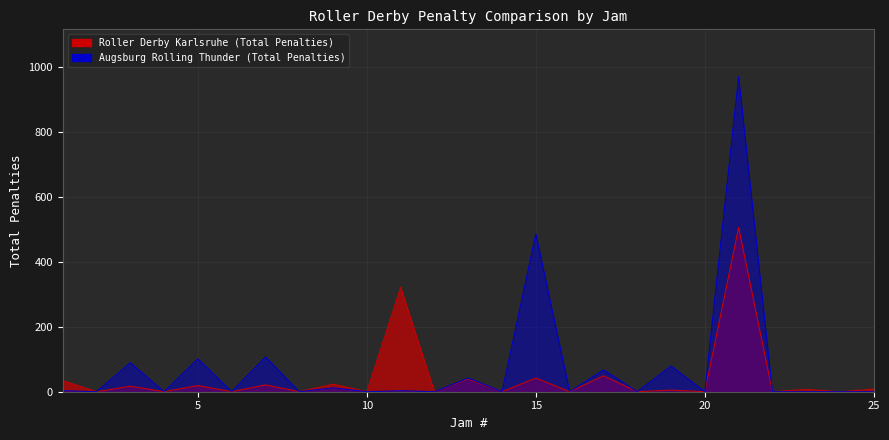

Reading left to right, list all the values displayed in this chart.

Roller Derby Karlsruhe (Total Penalties): 34	0	17	0	19	0	21	0	23	0	321	0	39	0	42	0	49	0	5	0	505	0	7	0	8
Augsburg Rolling Thunder (Total Penalties): 3	0	89	0	101	0	107	0	12	0	3	0	42	0	485	0	67	0	79	0	969	0	0	0	0